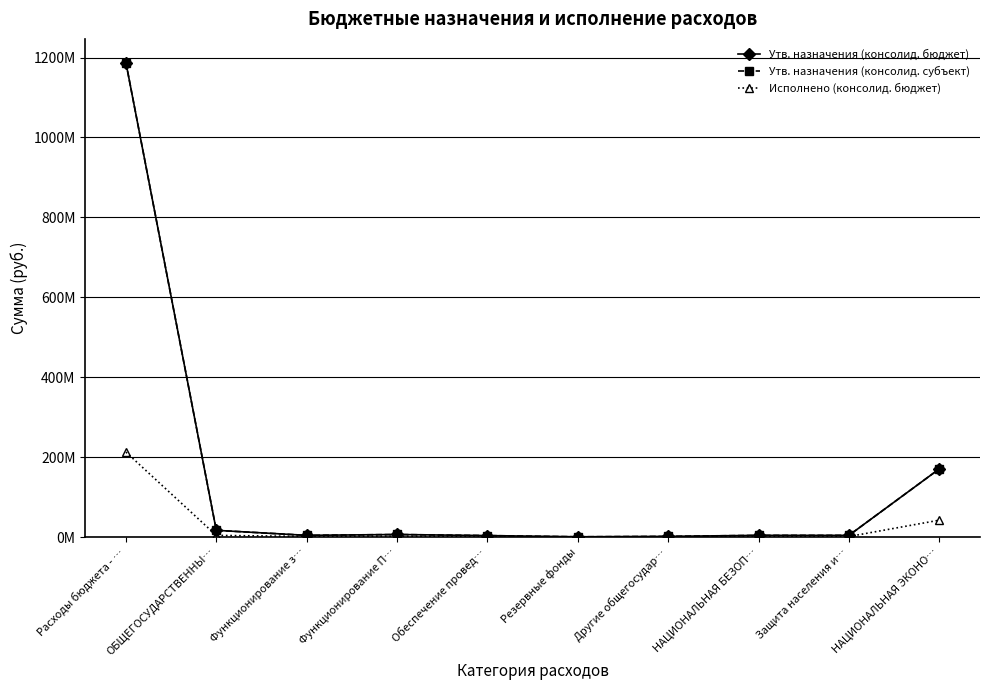

Does the chart have visible grid lines?

Yes